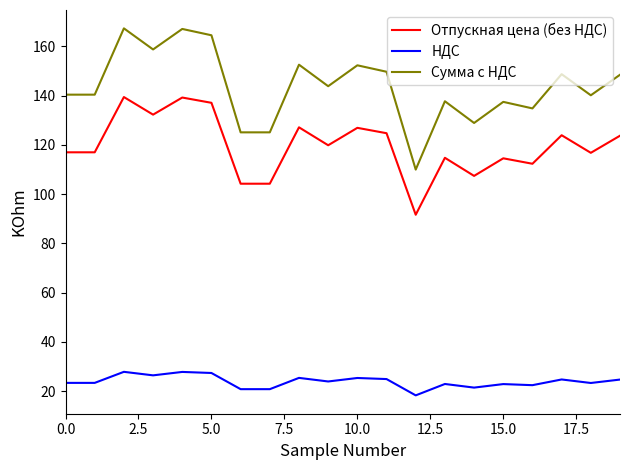

Which series has the largest range (max minus min)?

Сумма с НДС